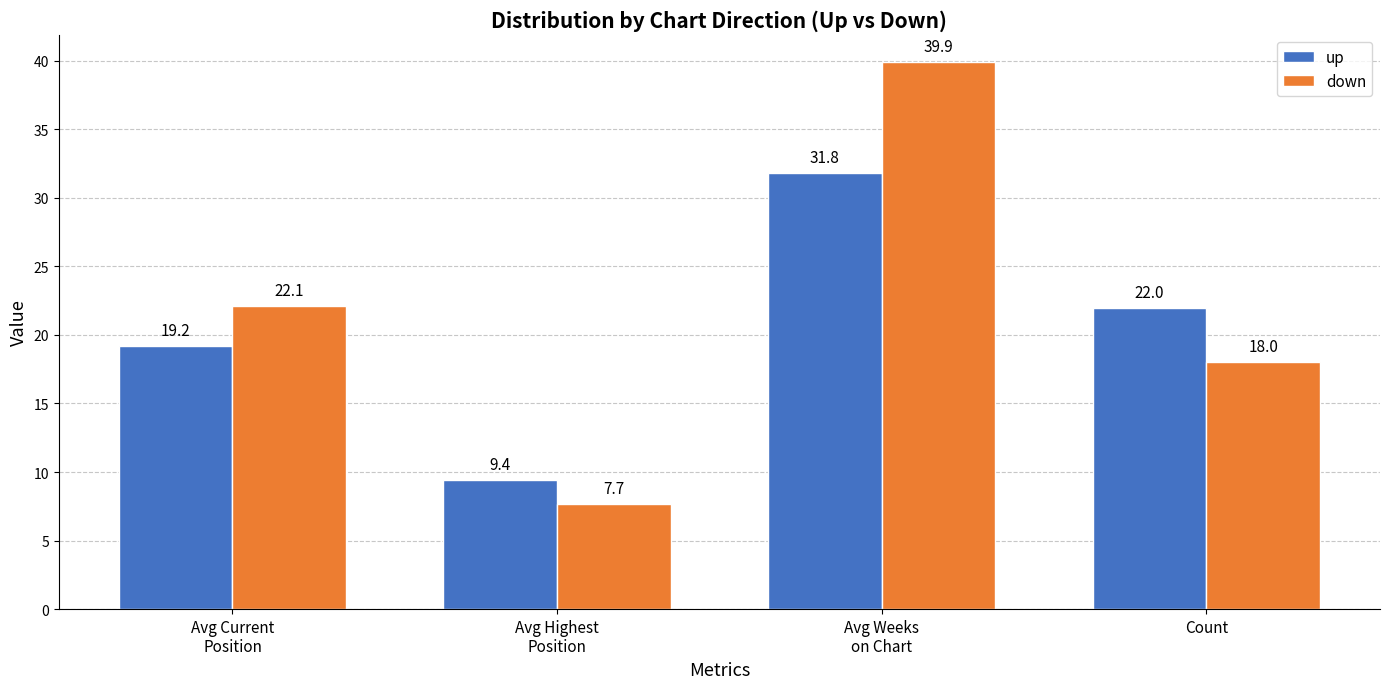

List the series in order of their peak value, lowest first.

up, down